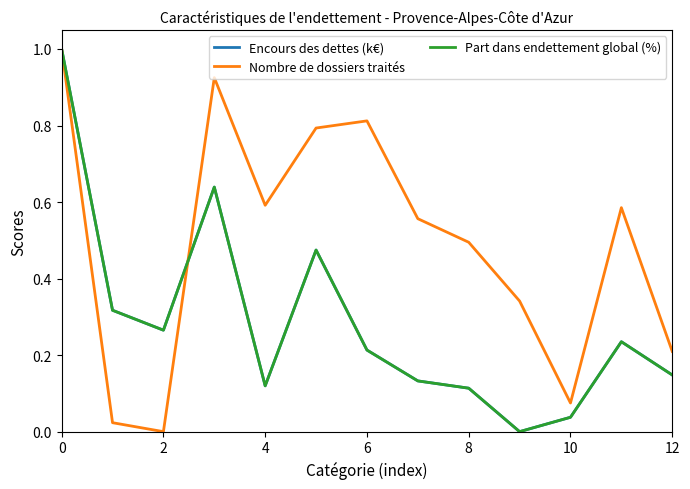

Reading left to right, transcribe all the data shown in this chart.

Encours des dettes (k€): 1.0	0.3	0.3	0.6	0.1	0.5	0.2	0.1	0.1	0.0	0.0	0.2	0.1
Nombre de dossiers traités: 1.0	0.0	0.0	0.9	0.6	0.8	0.8	0.6	0.5	0.3	0.1	0.6	0.2
Part dans endettement global (%): 1.0	0.3	0.3	0.6	0.1	0.5	0.2	0.1	0.1	0.0	0.0	0.2	0.1